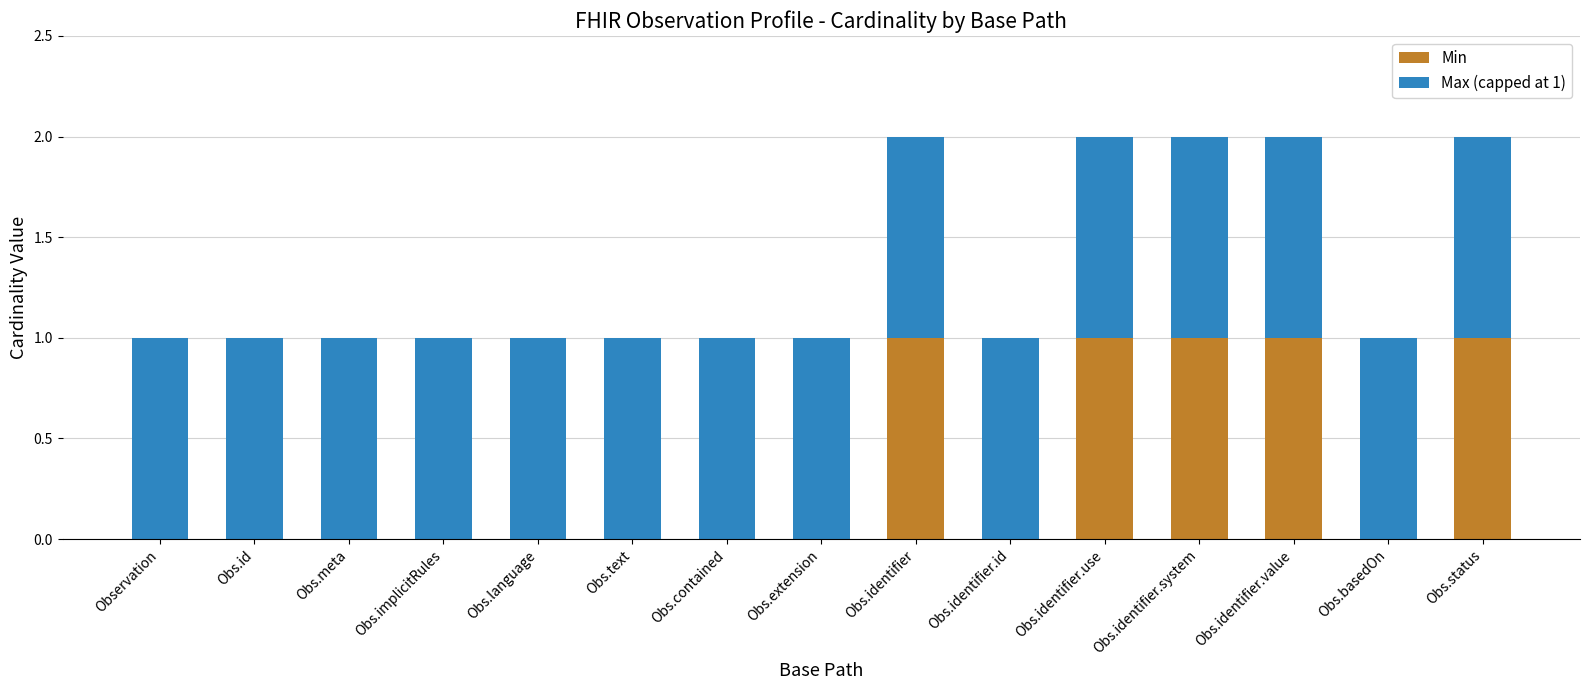

Reading left to right, list the values for the Min series.

Observation=0	Obs.id=0	Obs.meta=0	Obs.implicitRules=0	Obs.language=0	Obs.text=0	Obs.contained=0	Obs.extension=0	Obs.identifier=1	Obs.identifier.id=0	Obs.identifier.use=1	Obs.identifier.system=1	Obs.identifier.value=1	Obs.basedOn=0	Obs.status=1